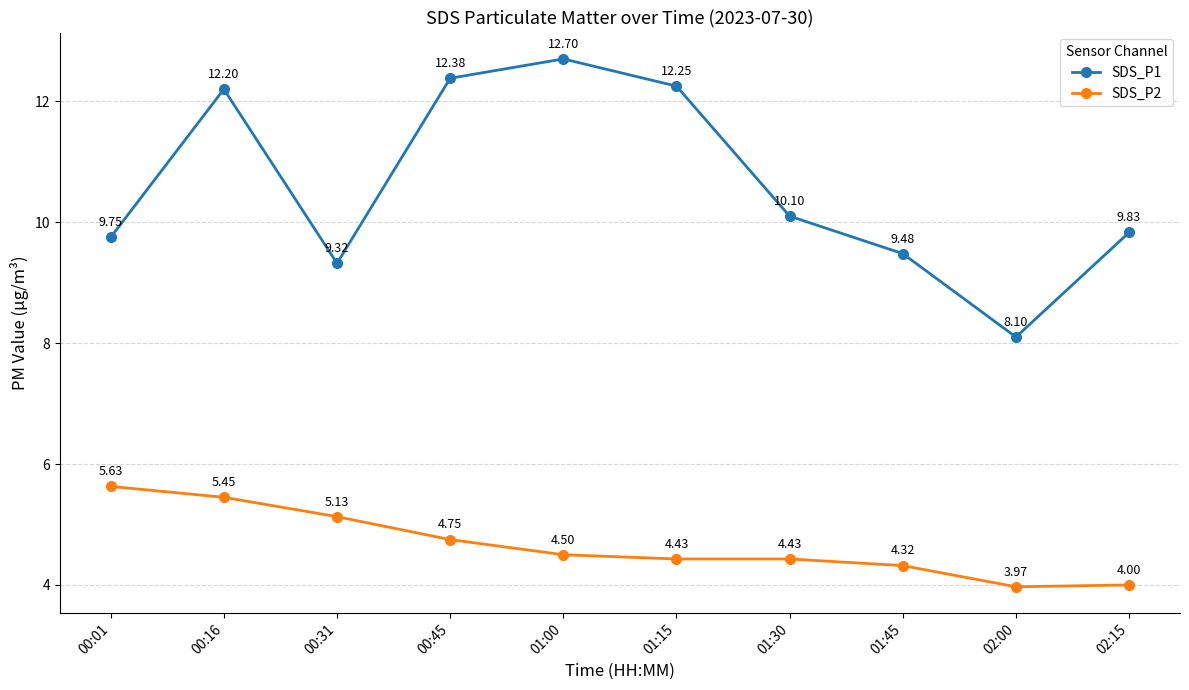

Which series has the largest total across all categories?

SDS_P1